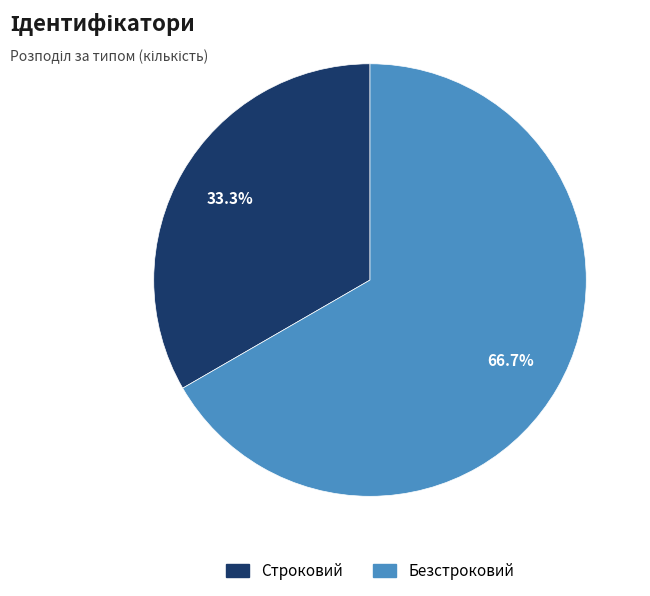

True or false: Строковий accounts for 26% of the total.

False